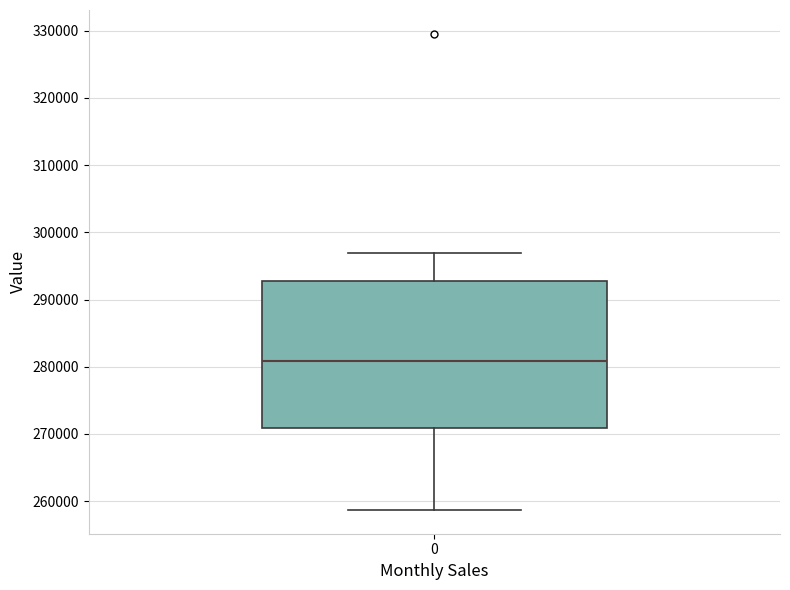

Where does the upper whisker of the box at x = 0 end on the y-axis? The values are not printed on the chart, so give them approximately, as read against the axis.

297000